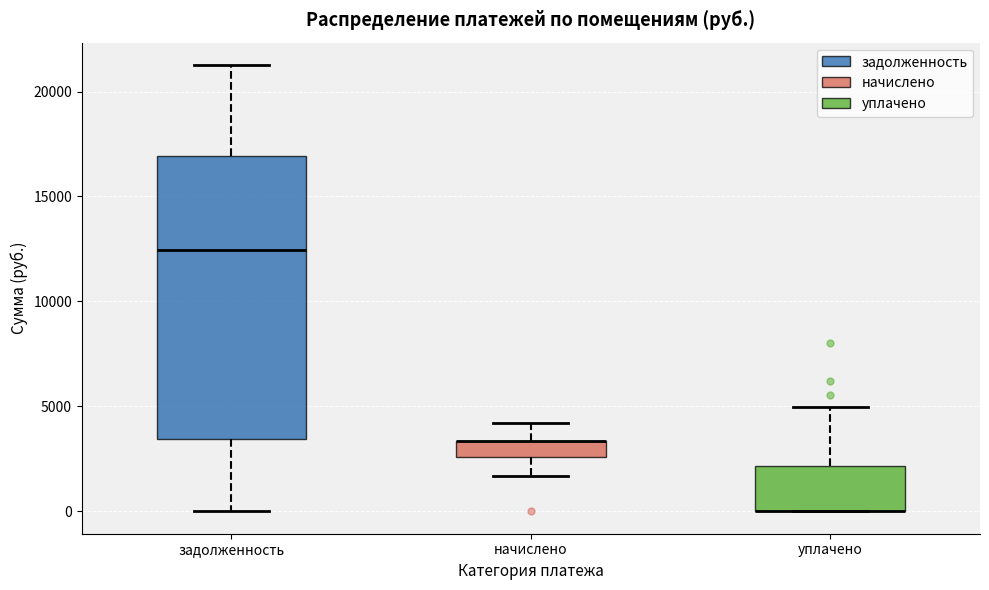

Where does the upper whisker of the box for начислено end on the y-axis? The values are not printed on the chart, so give them approximately, as read against the axis.

4000